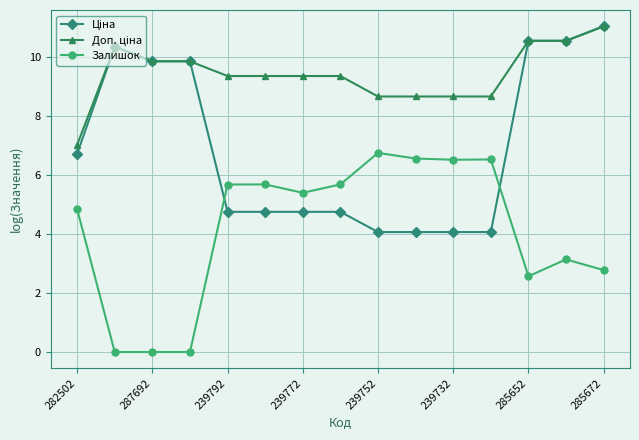

At how many categories does at least one series exceed 4?

15